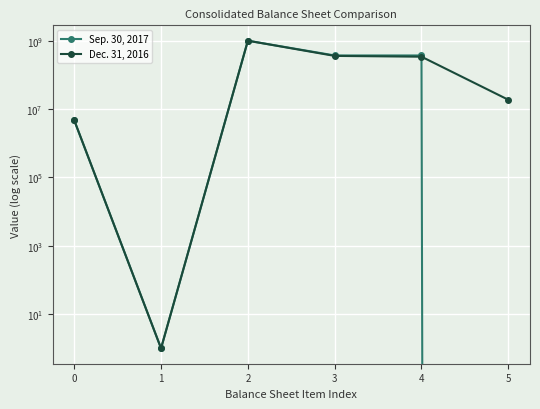

Count the number of categories in the chart.

6